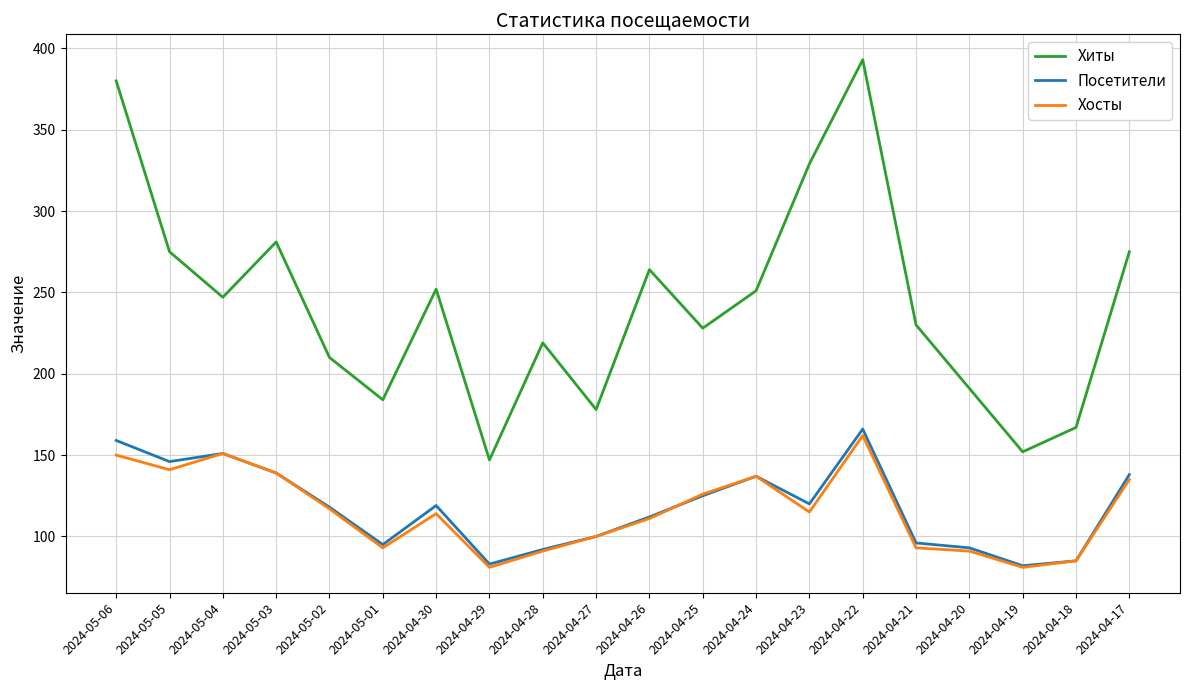

Read the Хосты value at 2024-04-21.

93